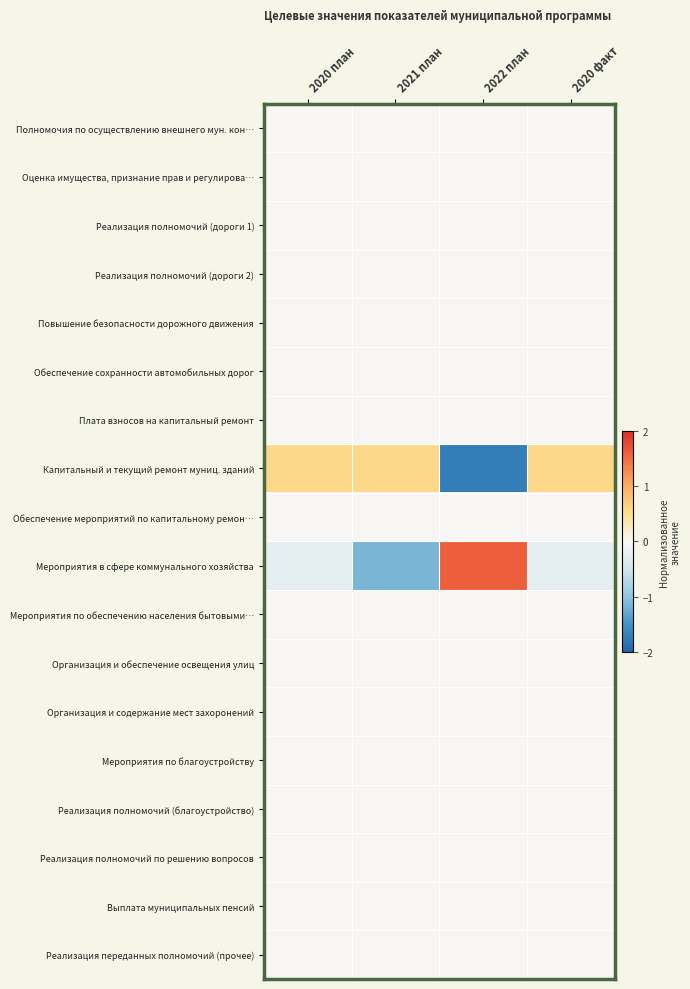

At how many categories does at least one series exceed 1?

1